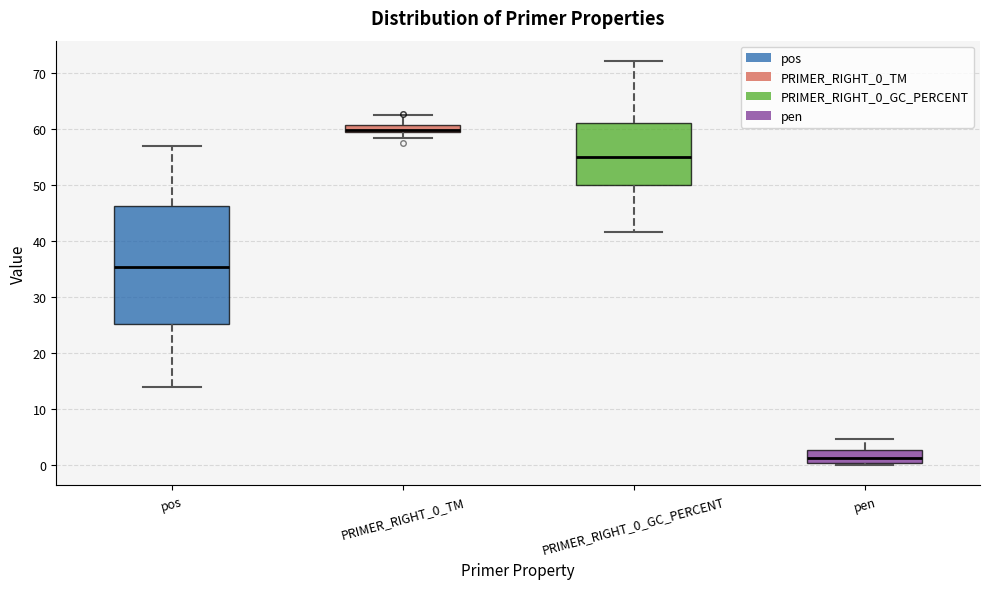

Which box is the tallest, from its lower edge to its upper edge?

pos